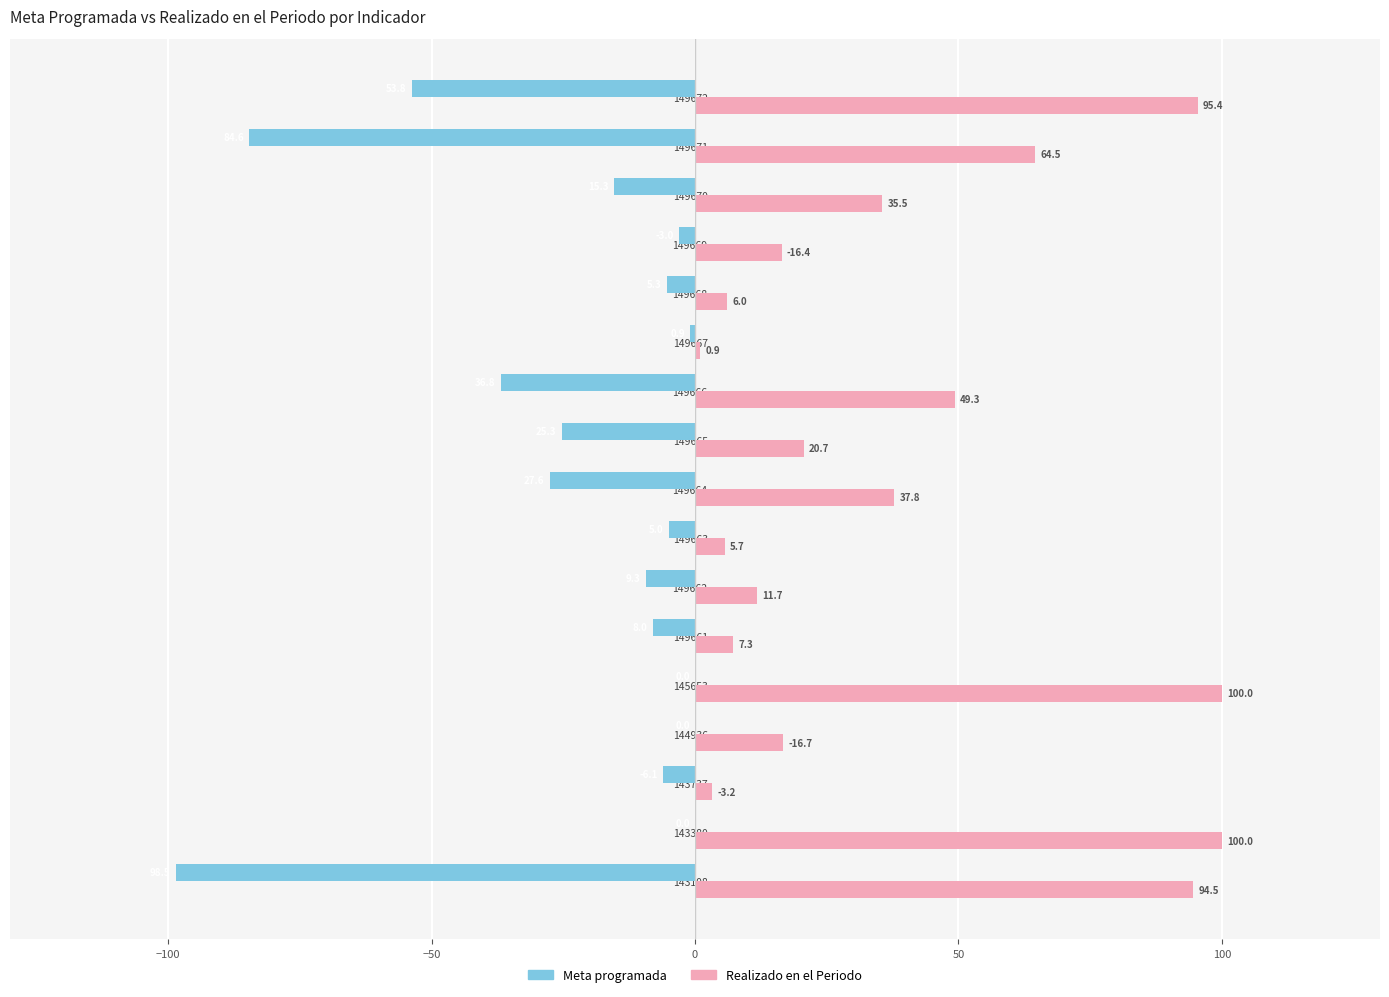

What is the sum of all Meta programada values?

-379.5